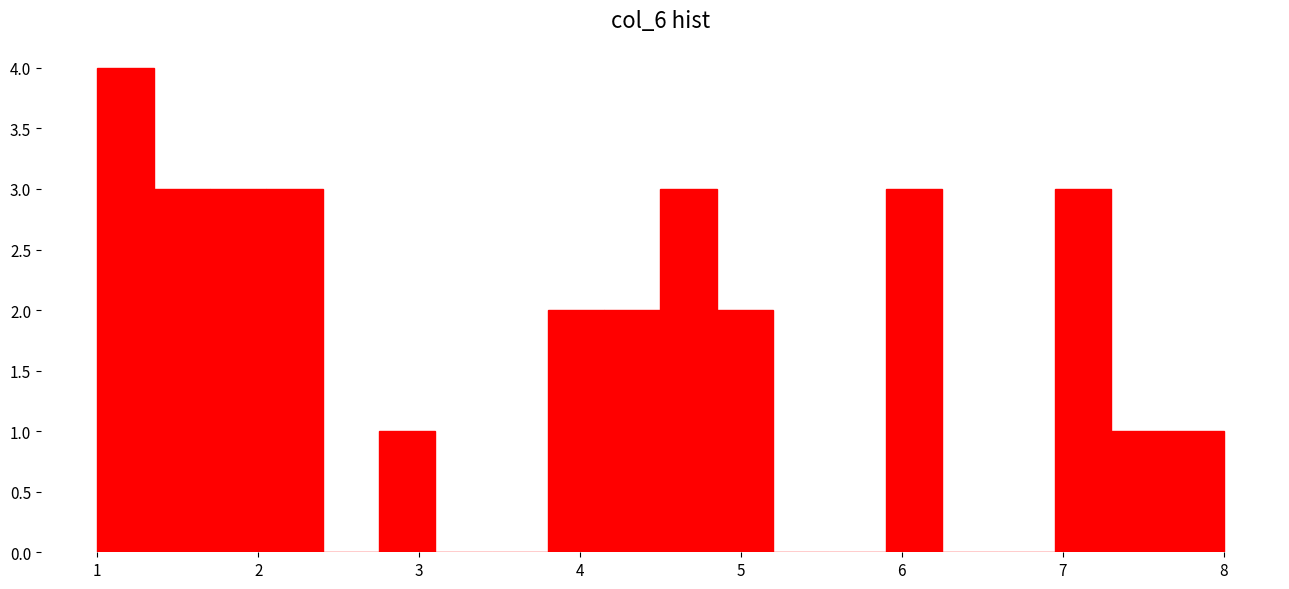

Read against the x-axis, roughly where is the centre of the tallest bar?

1.2